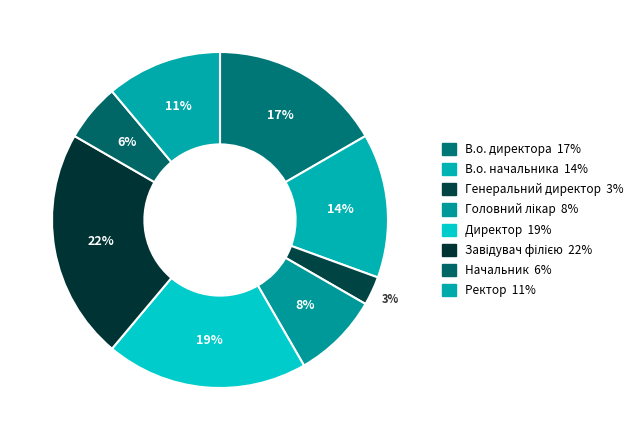

Count the number of slices in the pie.

8